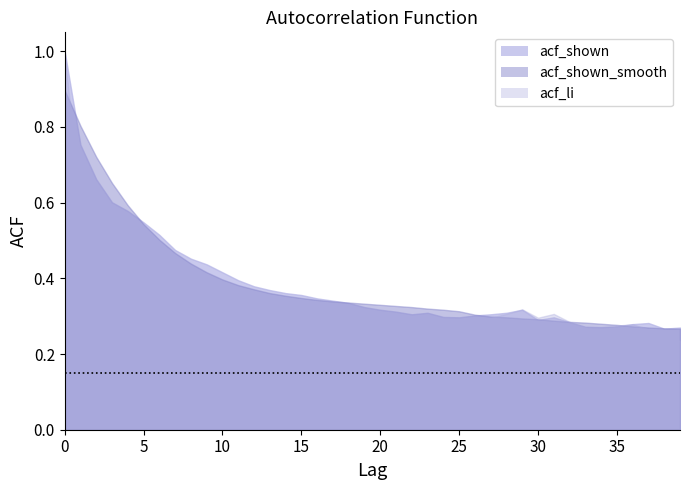

Which series has the largest range (max minus min)?

acf_li